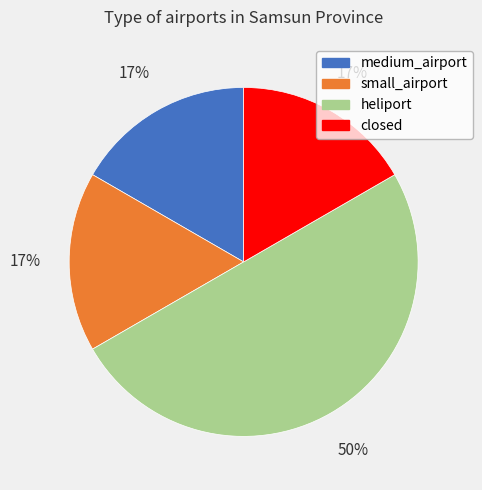

To the nearest percent, what is the average slice percentage?

25%